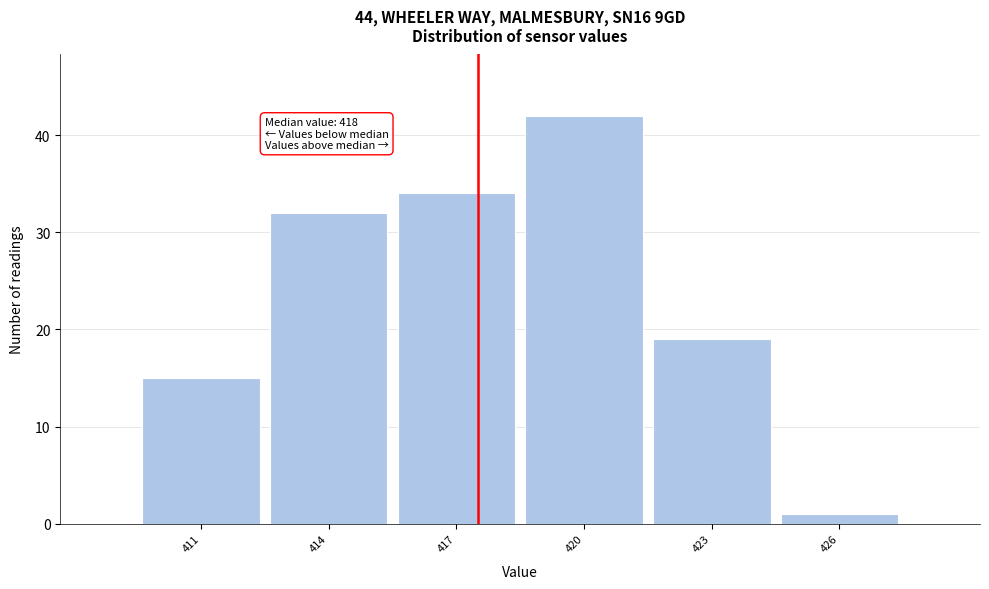

Reading left to right, extract all data points from this chart.

15	32	34	42	19	1